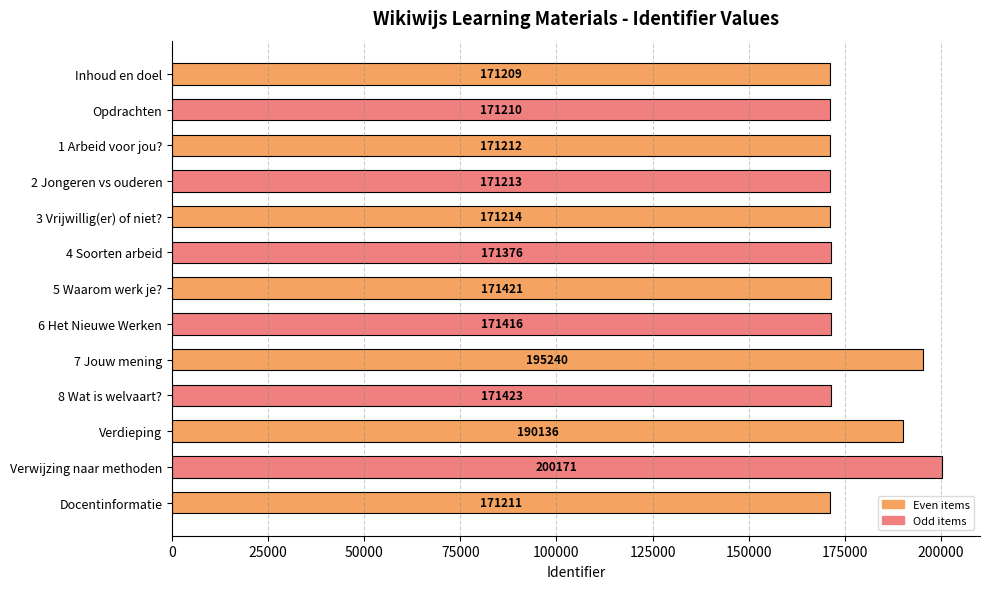

Which has a higher value, Opdrachten or 1 Arbeid voor jou??

1 Arbeid voor jou?